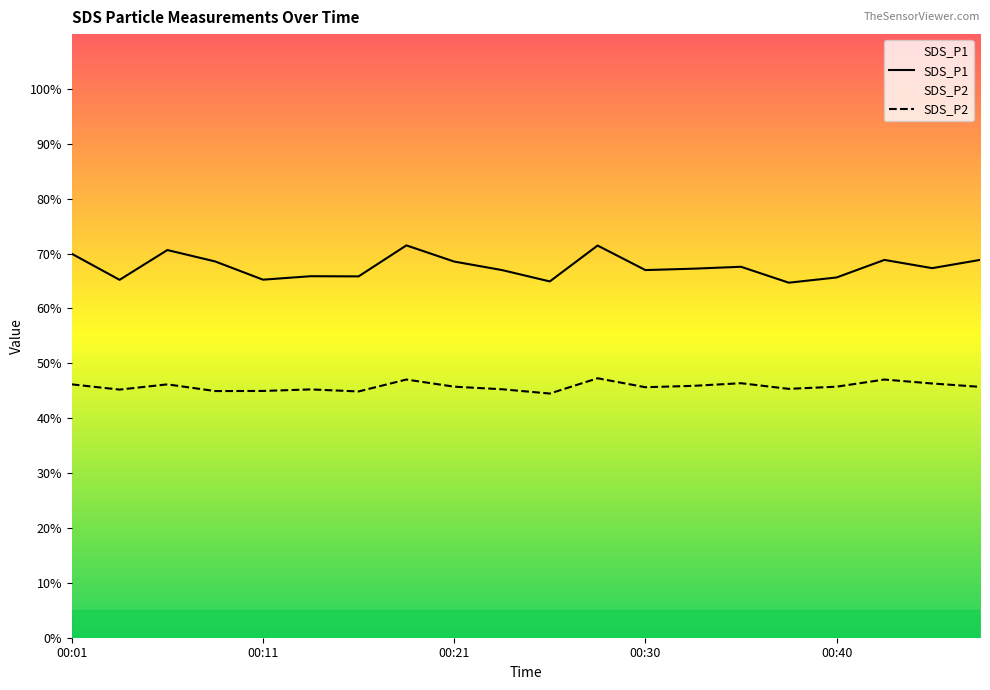

What is the lowest value of the SDS_P1 series?

64.7